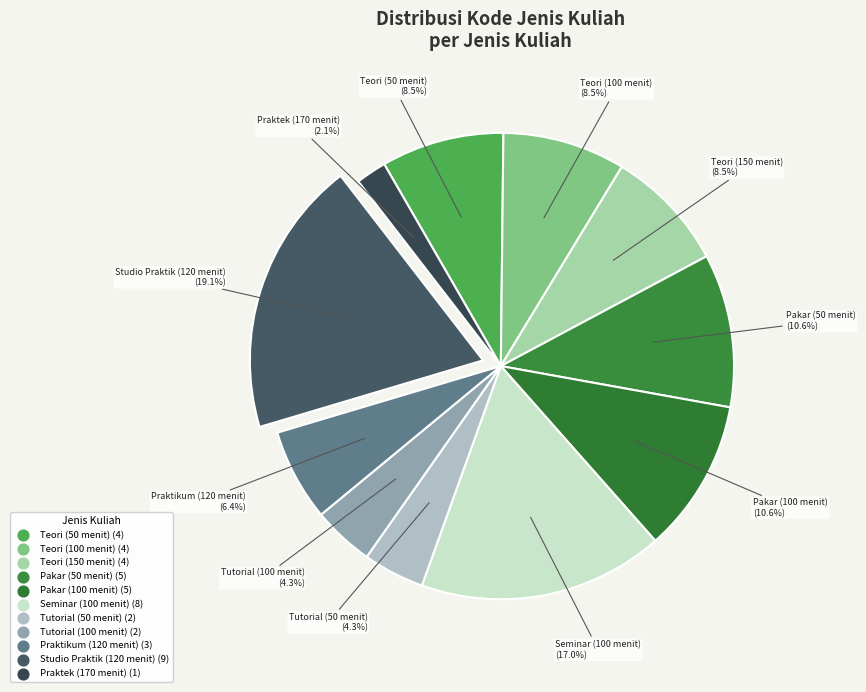

Count the number of slices in the pie.

11